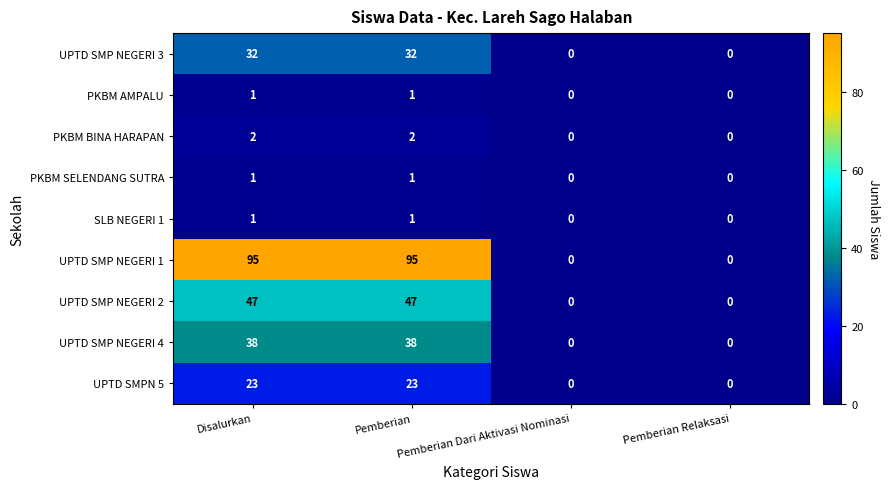

What is the spread (max minus min) of values at Pemberian?

94